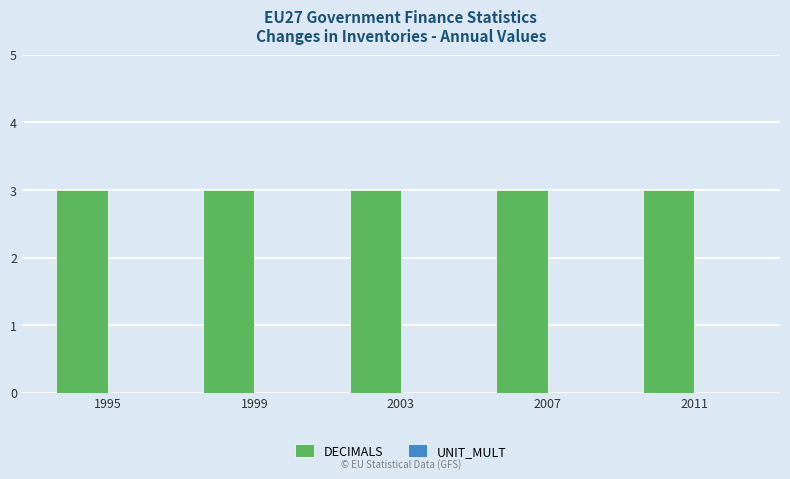

Is the value of UNIT_MULT at 1999 greater than the value of DECIMALS at 2003?

No